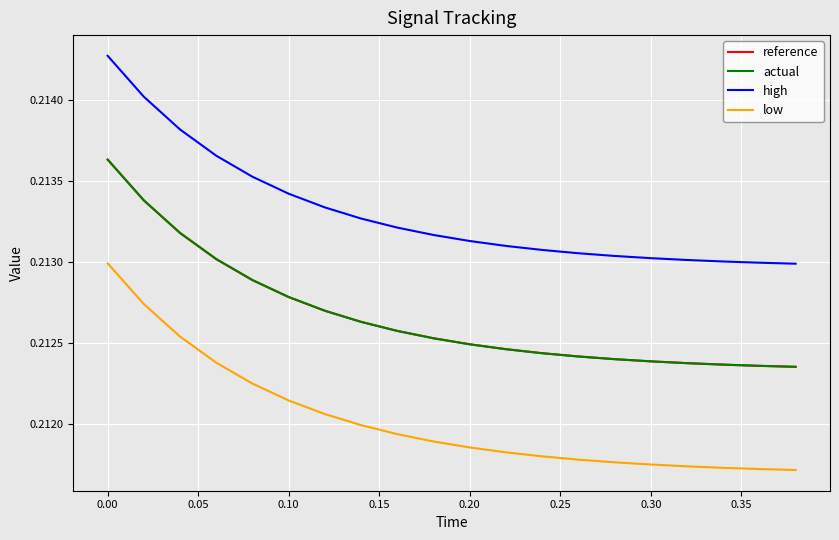

True or false: high and low intersect in this chart.

False